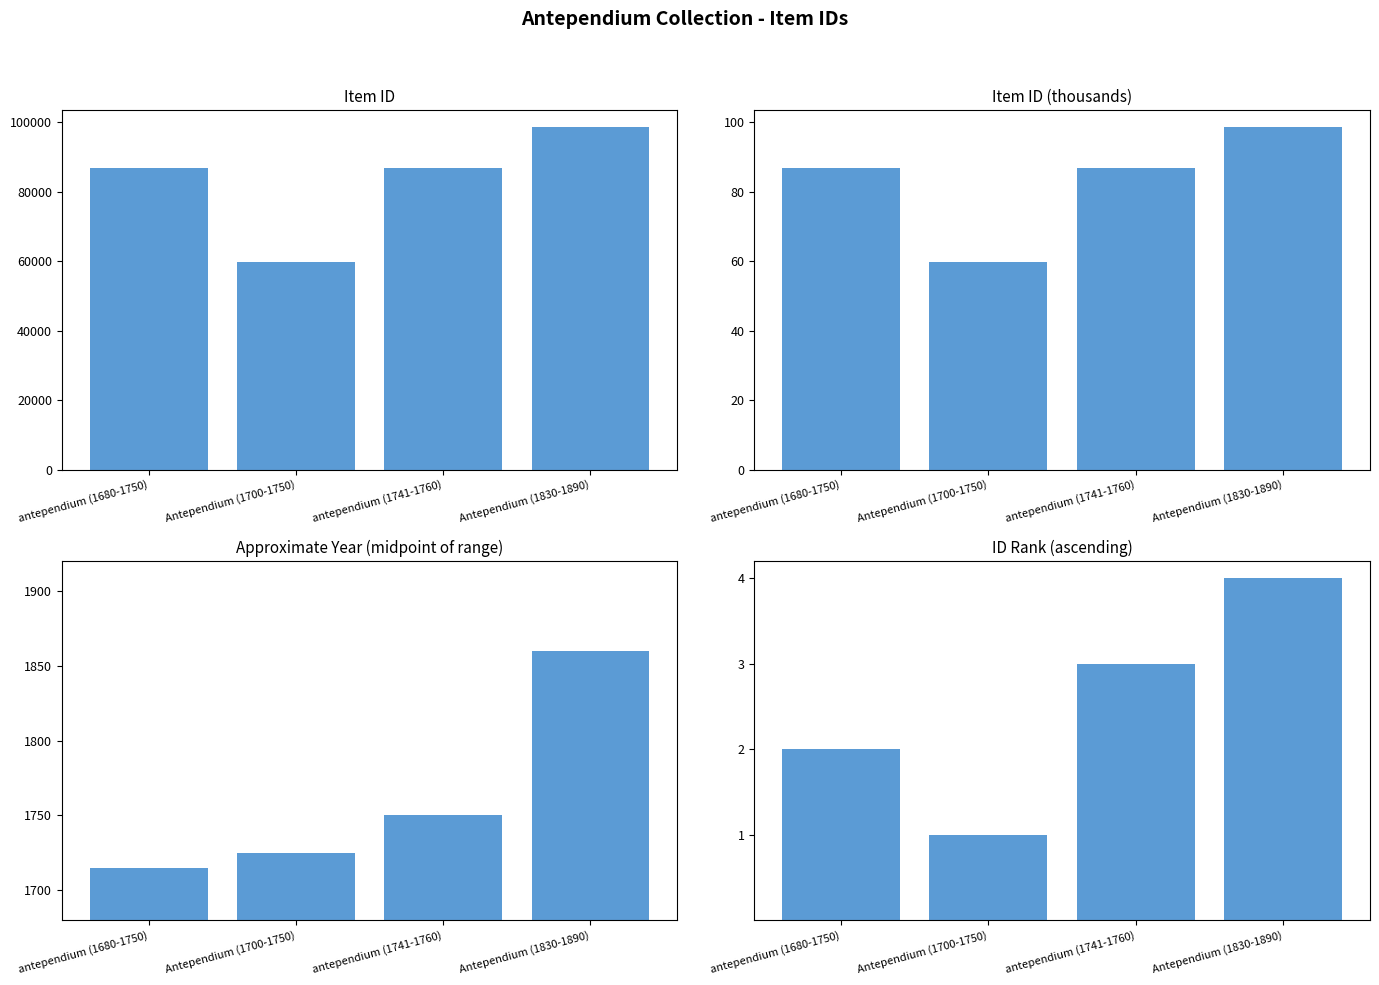

At which category is the sum across all series the highest?

Antependium (1830-1890)